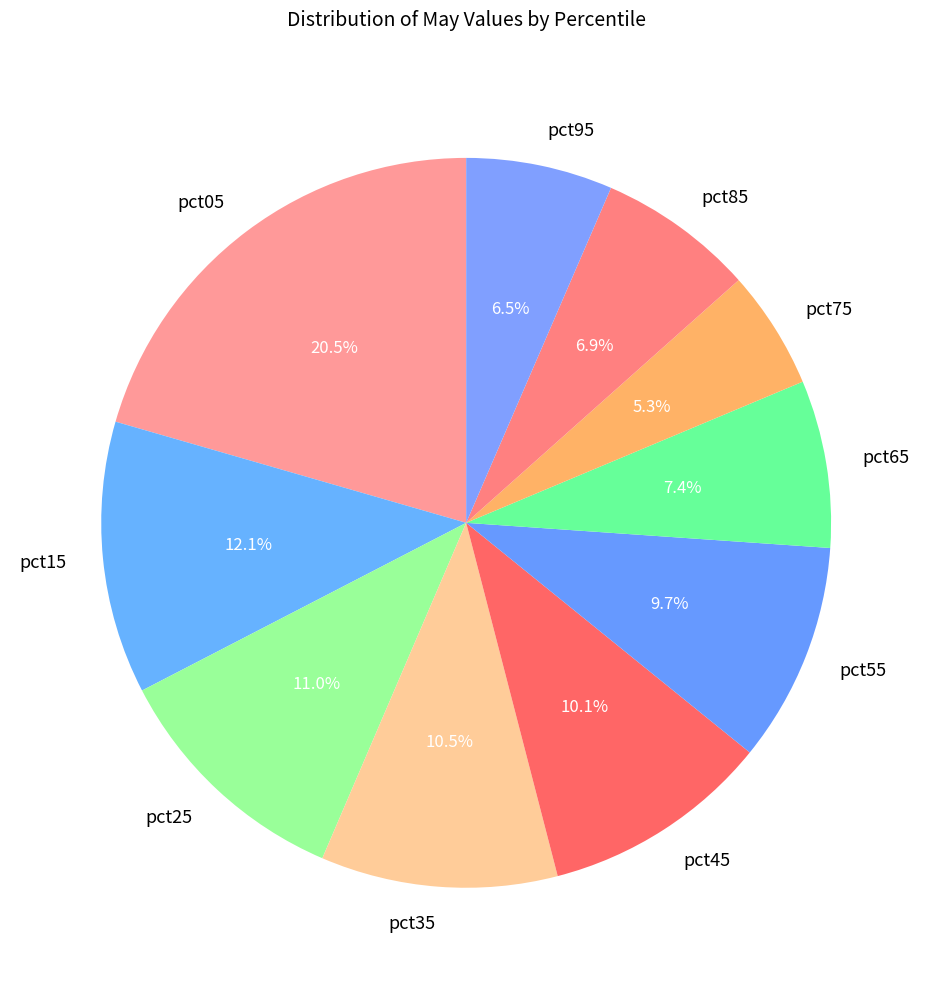

True or false: pct65 accounts for 13% of the total.

False